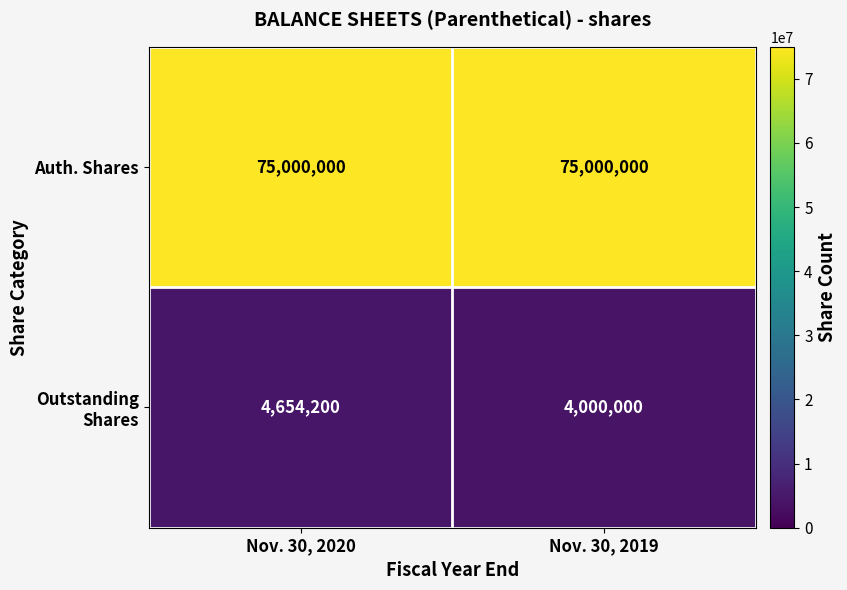

What is the spread (max minus min) of values at Nov. 30, 2019?

71000000